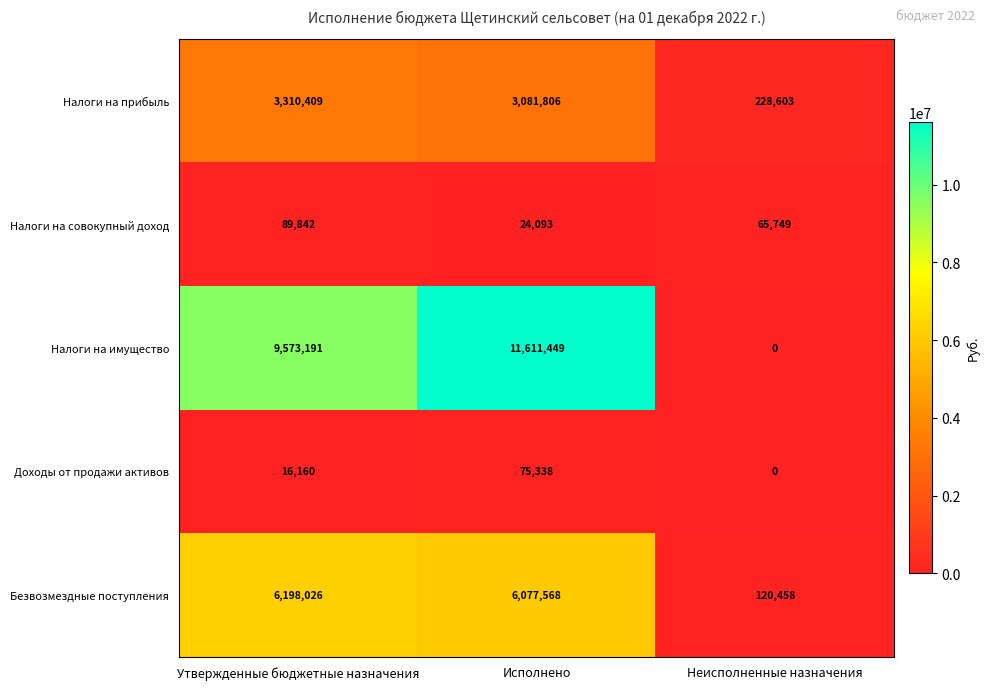

Between Исполнено and Неисполненные назначения, which series saw the biggest shift?

Налоги на имущество